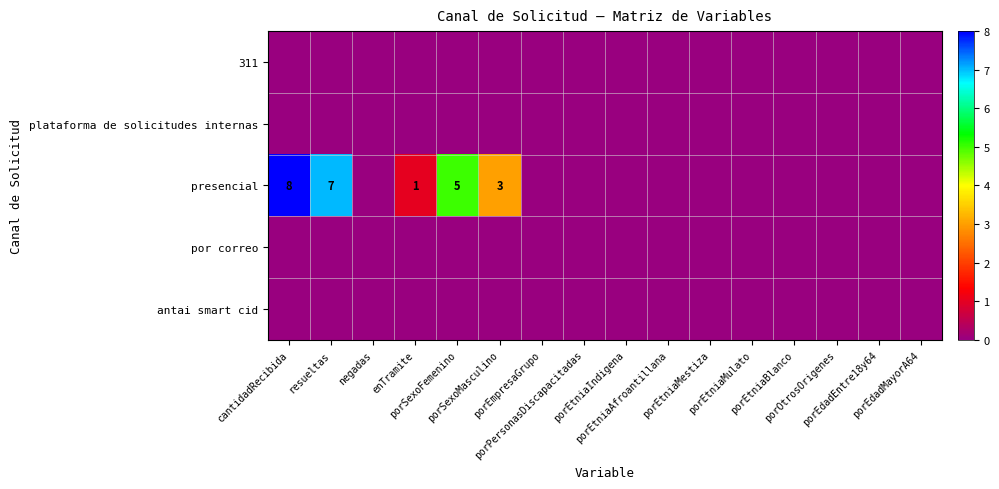

Which series changed the most between enTramite and porEmpresaGrupo?

presencial